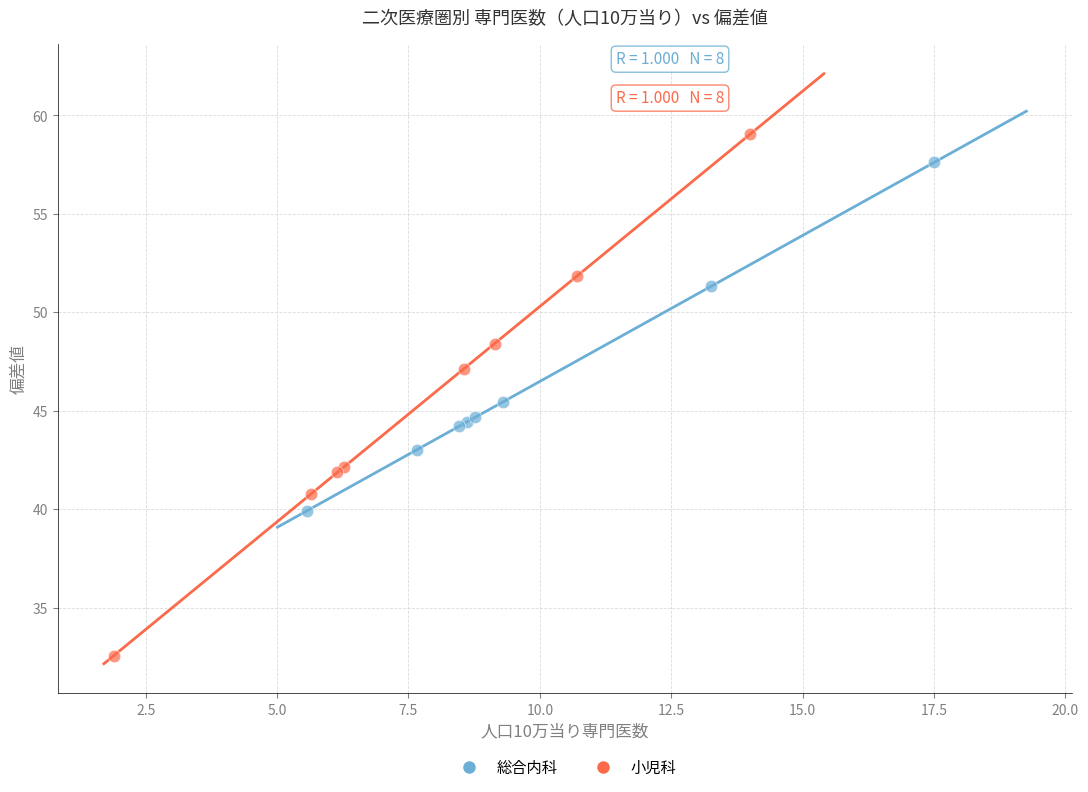

Which series has the largest Y range (max minus min)?

小児科